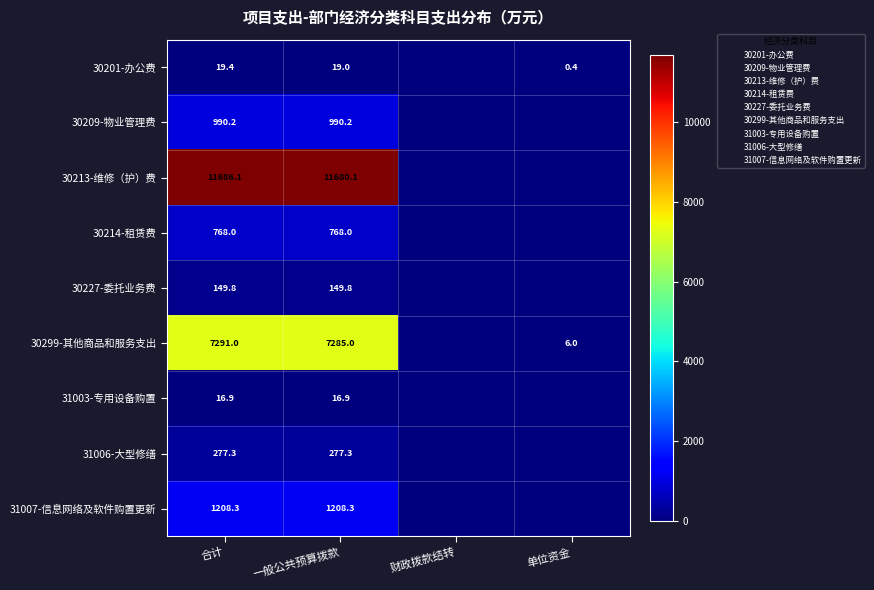

What is the sum of the 30227-委托业务费 values at 财政拨款结转 and 一般公共预算拨款?

149.8